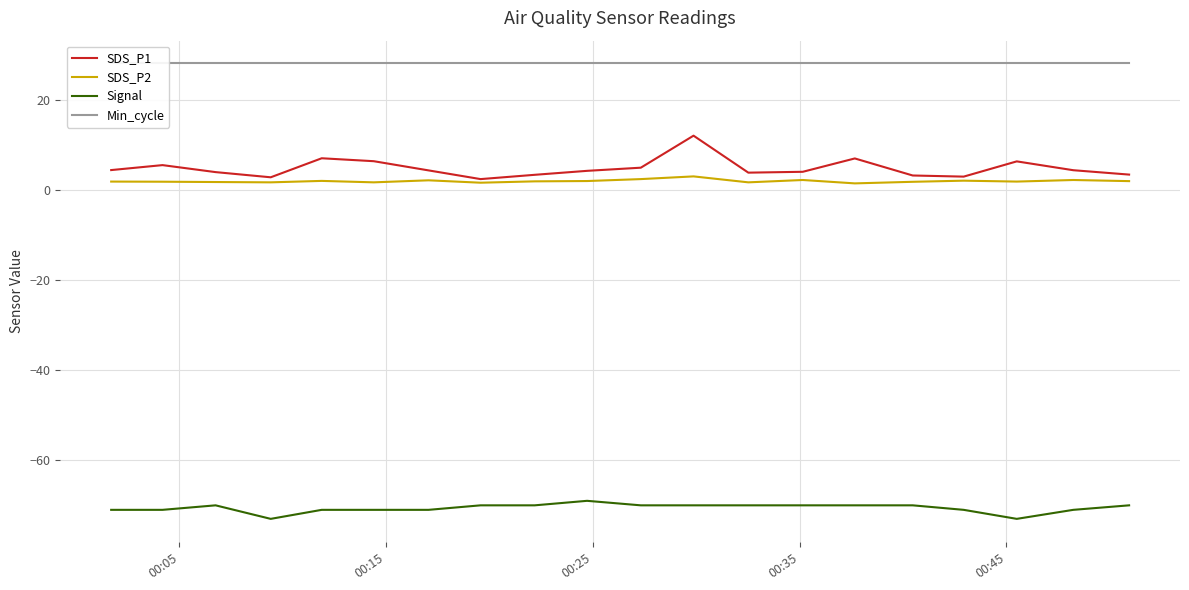

True or false: Signal and SDS_P2 cross at least once.

False